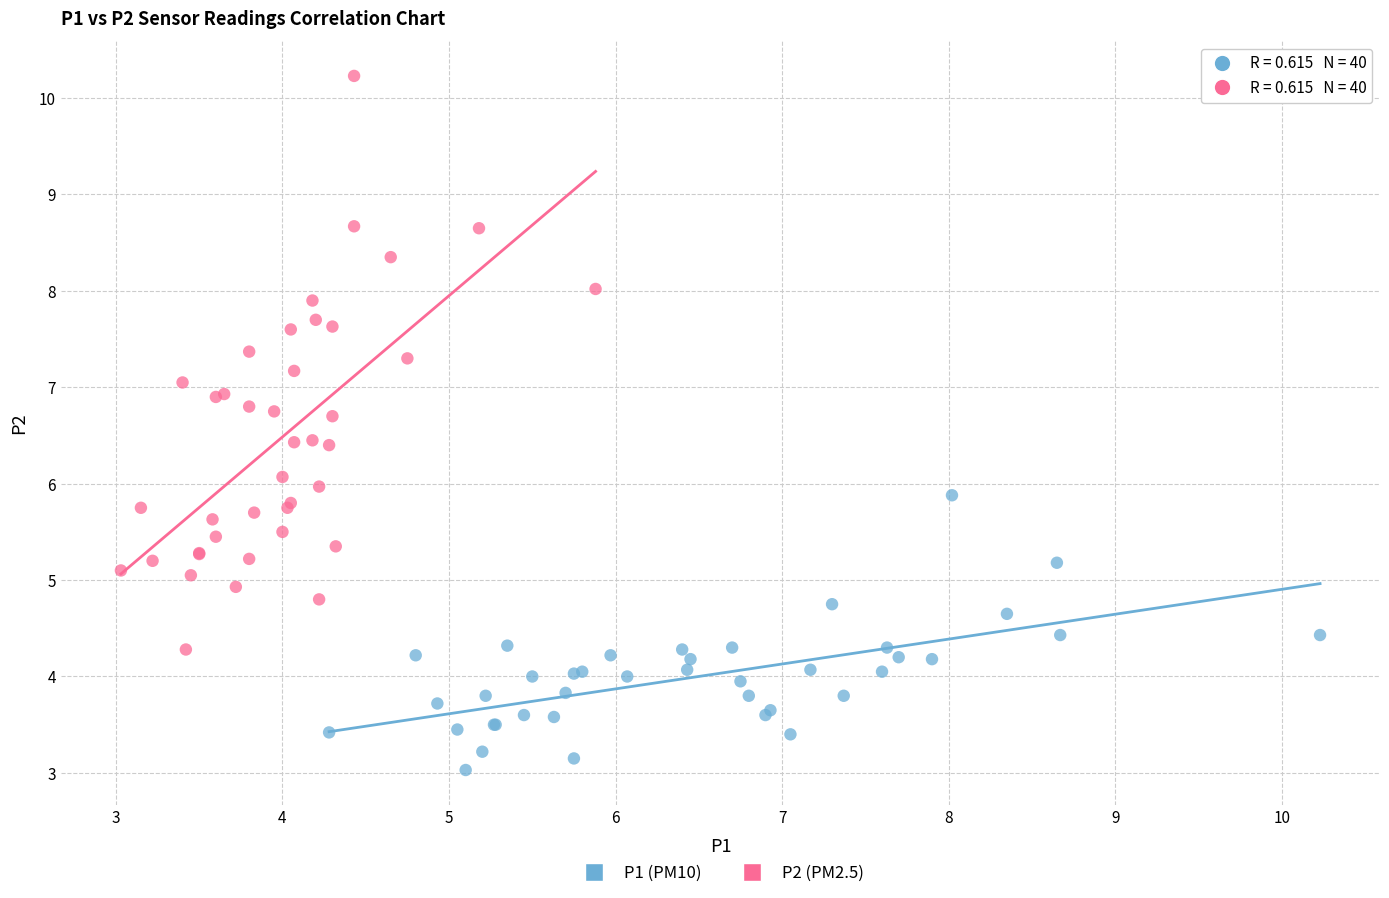

Which series contains the highest Y value?

P2 (PM2.5)